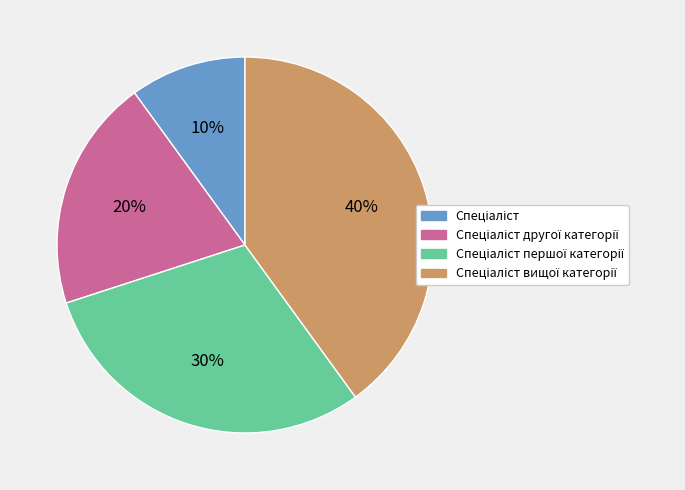

To the nearest percent, what is the difference between the largest and smallest slice percentages?

30%